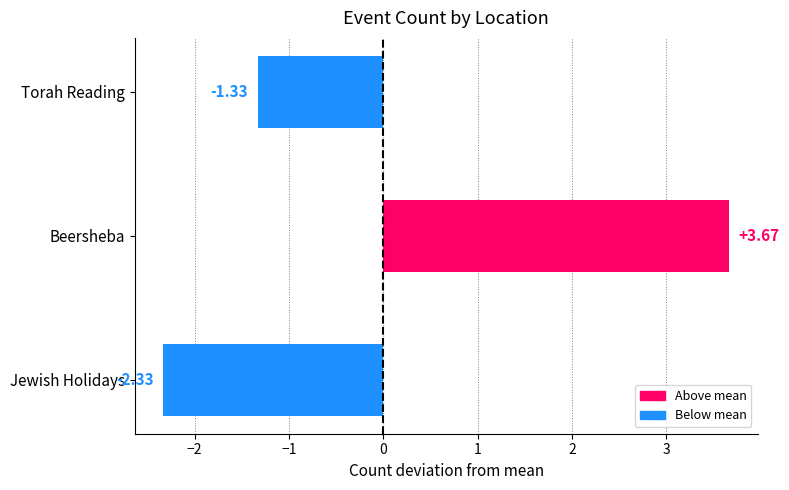

Between Torah Reading and Beersheba, which is larger?

Beersheba